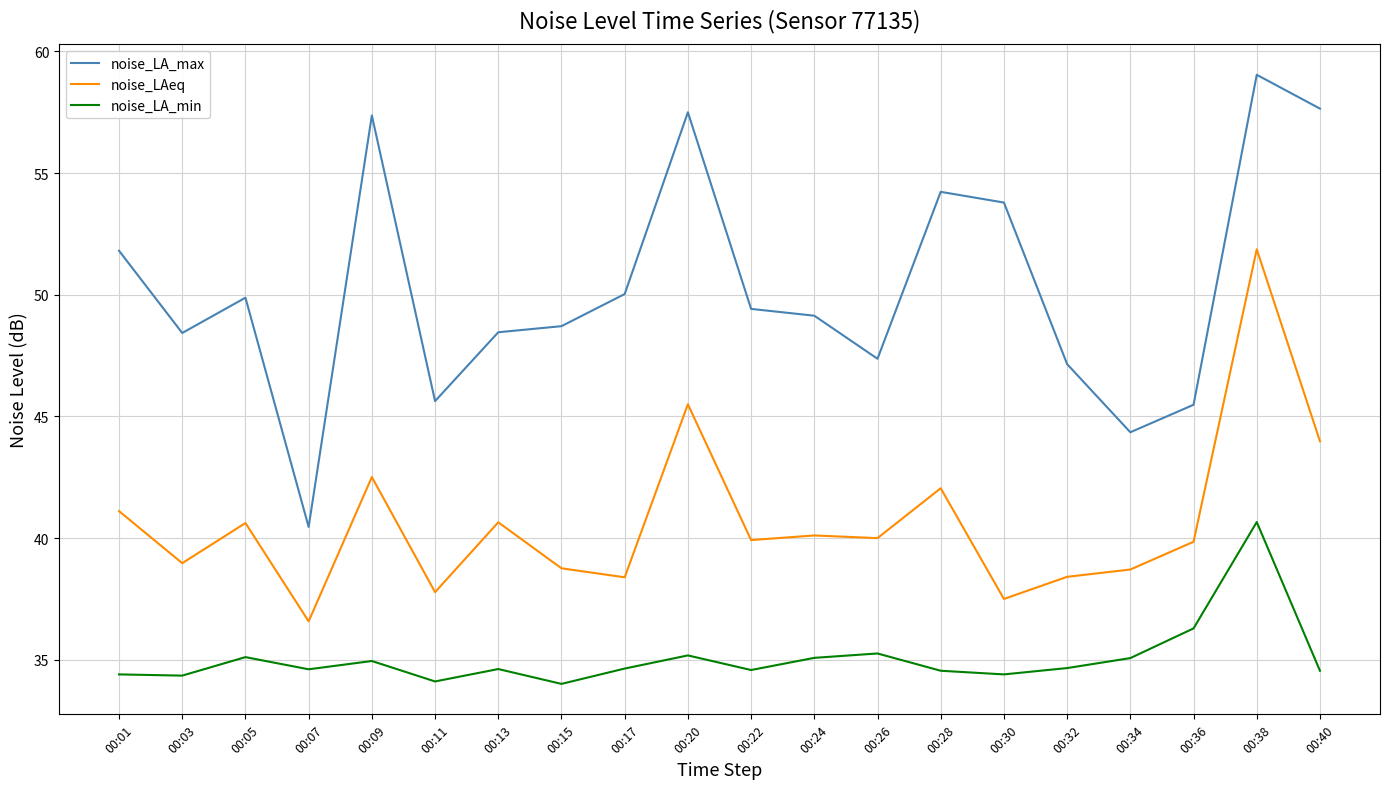

At which label does noise_LA_max reach its minimum?

00:07